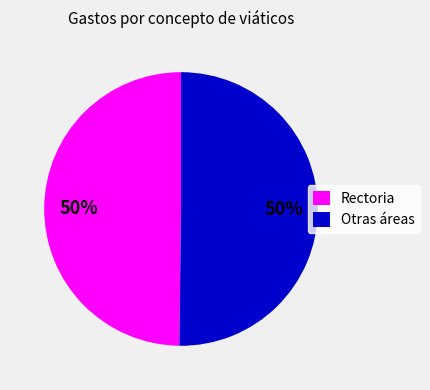

True or false: Otras áreas accounts for 59% of the total.

False